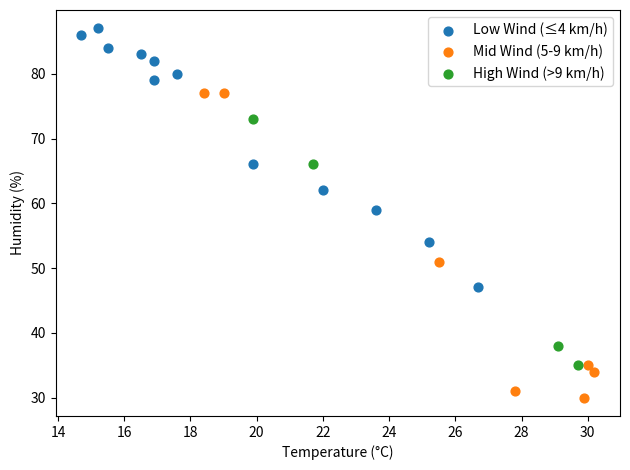

Which series reaches the maximum Y coordinate?

Low Wind (≤4 km/h)